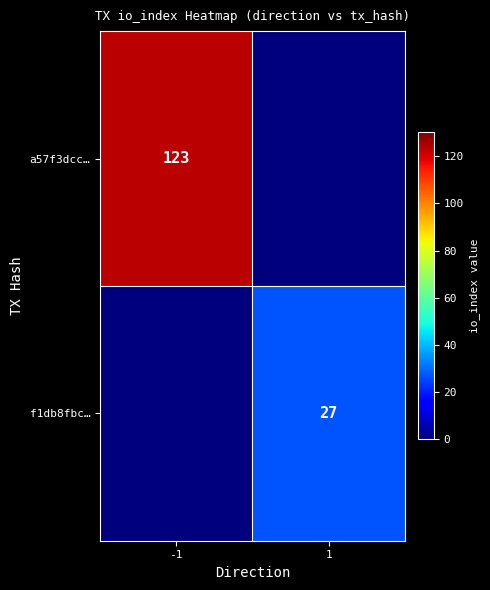

True or false: a57f3dcc… has a value of 60 at -1.

False